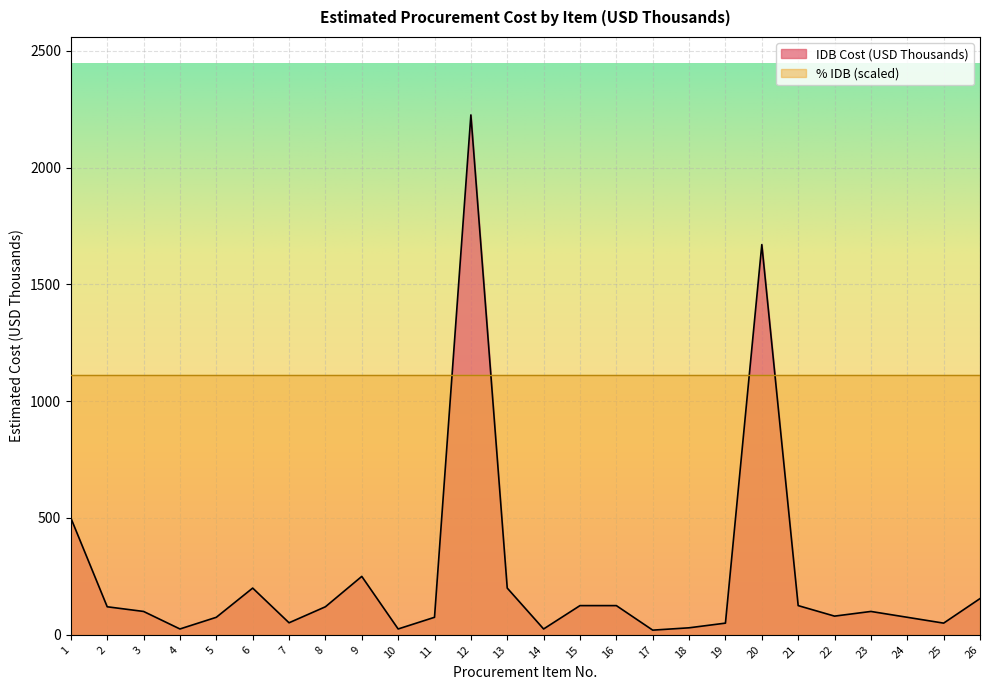

Does the chart display data point markers on the line(s)?

No